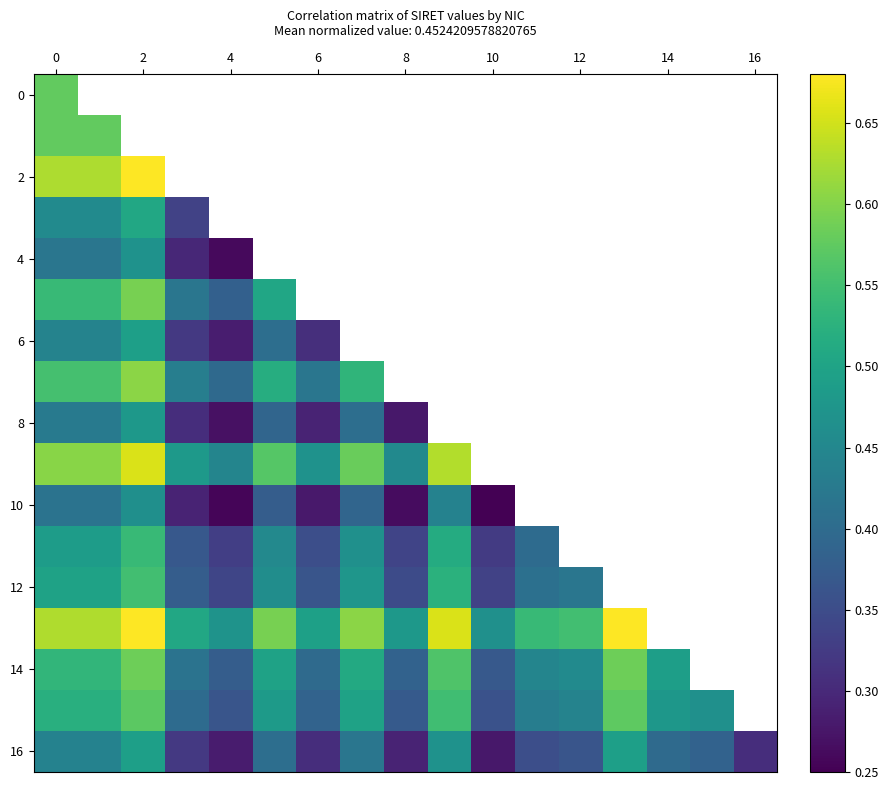

Which category has the highest value across all series?

13